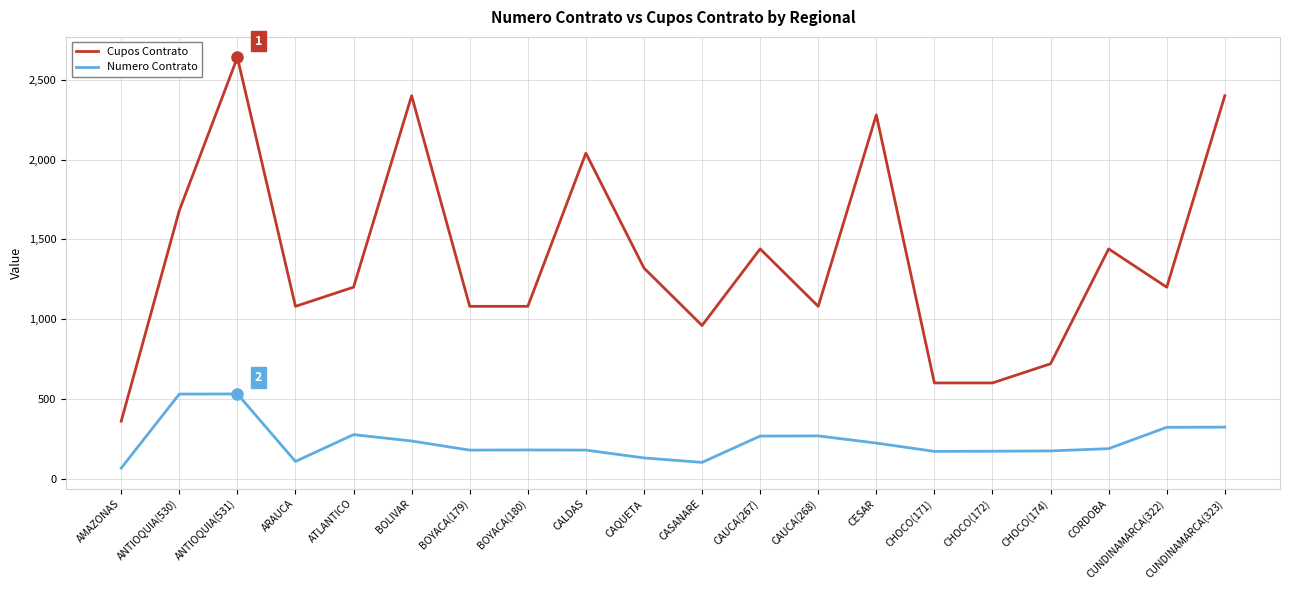

What is the average value of the Cupos Contrato series?

1380